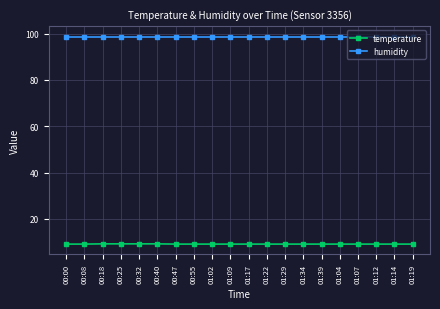

At 00:08, list the series in order from smallest to largest.

temperature, humidity